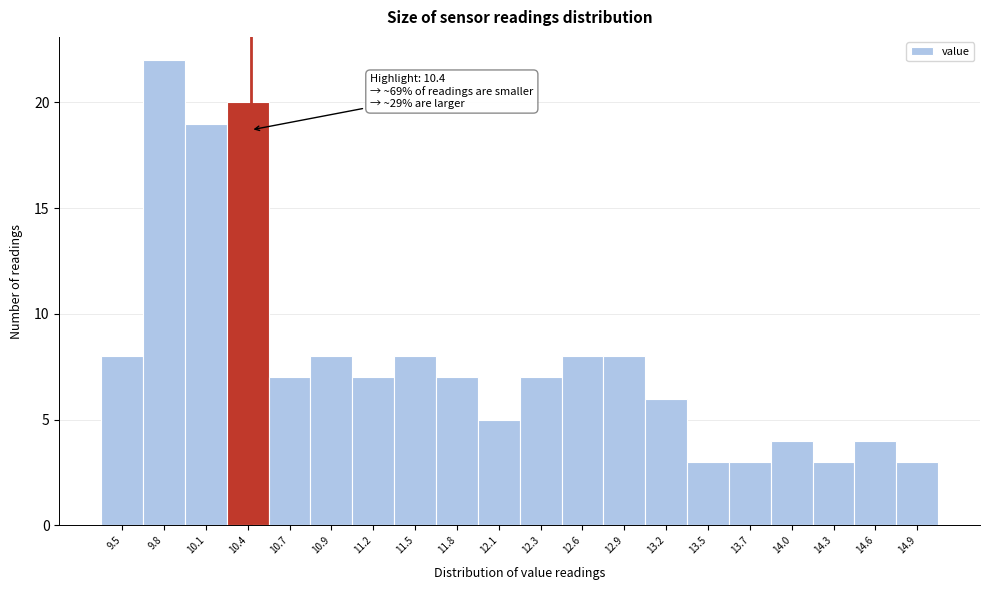

Which range on the x-axis has the tallest bar?

9.68 to 9.96